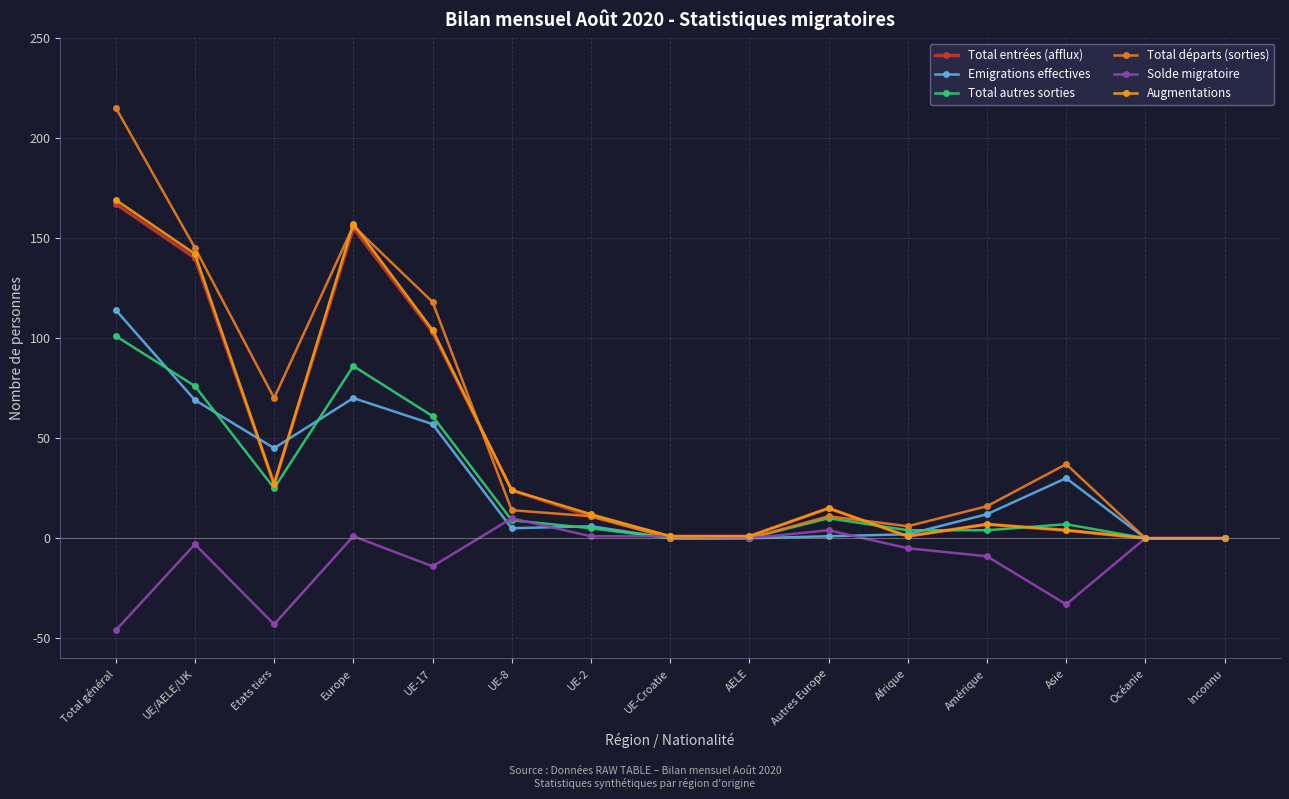

What is the smallest value displayed?

-46